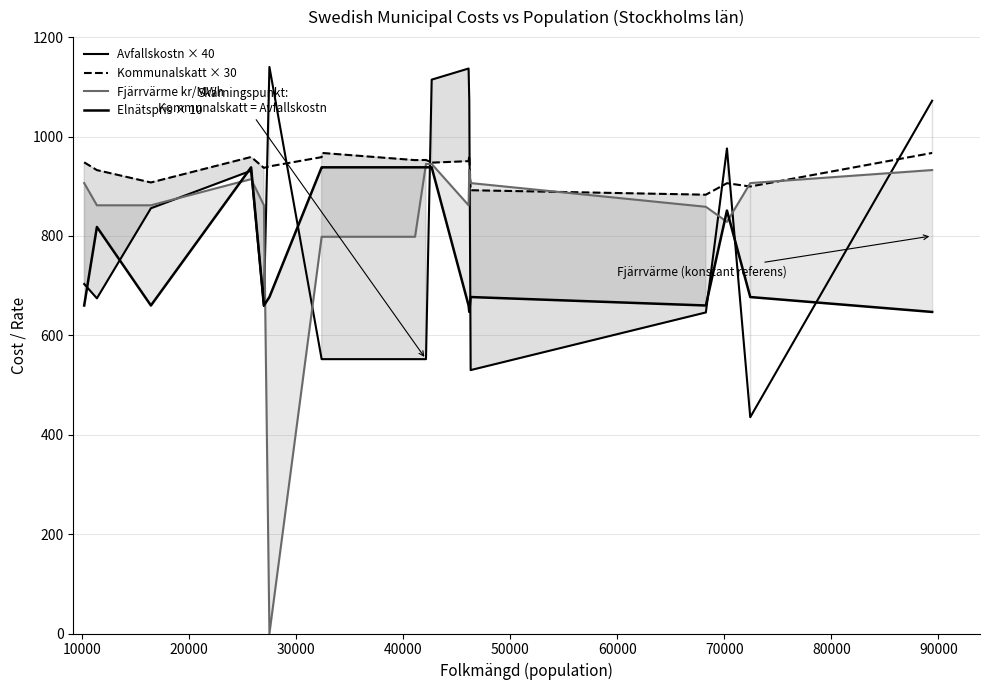

Reading left to right, extract all data points from this chart.

Avfallskostn × 40: 703.2	674.4	855.6	931.2	658.8	1140.0	552.0	552.0	552.0	552.0	1114.4	1136.8	1072.0	530.0	646.0	976.0	435.2	1072.0
Kommunalskatt × 30: 948.0	932.4	907.5	958.8	936.9	939.9	958.5	966.9	952.5	952.8	947.4	950.4	961.5	891.9	882.9	906.0	899.4	966.9
Fjärrvärme kr/MWh: 906.3	861.6	861.6	914.2	861.6	0.0	798.3	798.3	798.3	944.9	944.9	861.6	932.5	906.3	858.6	828.2	906.3	932.5
Elnätspris × 10: 660.0	818.0	660.0	938.0	660.0	677.0	938.0	938.0	938.0	938.0	938.0	660.0	647.0	677.0	660.0	851.0	677.0	647.0